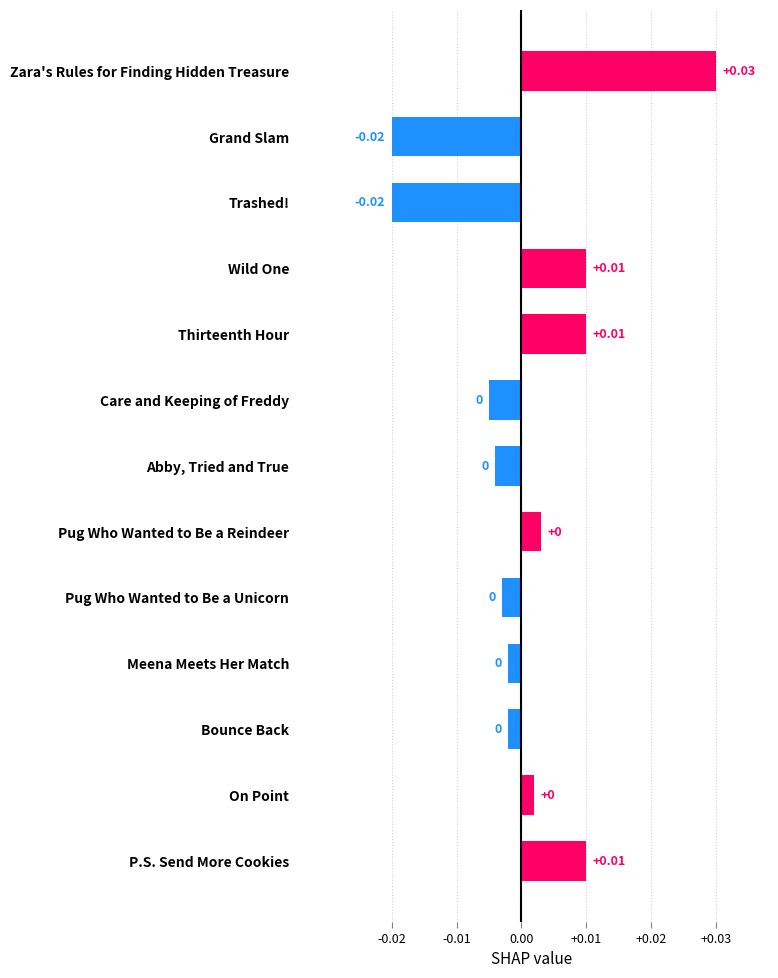

At which category does the chart reach its peak across all series?

Zara's Rules for Finding Hidden Treasure